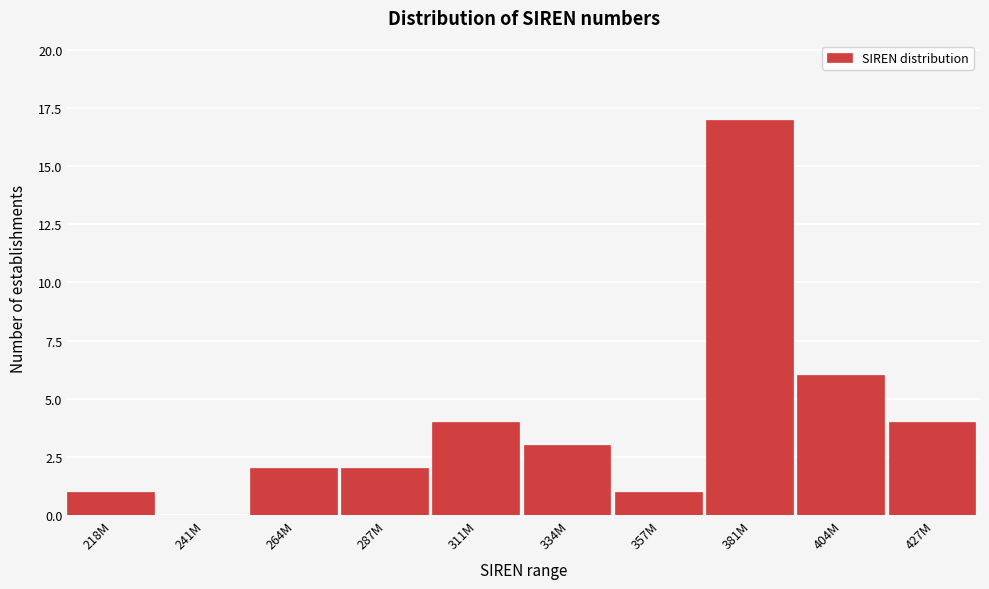

Reading left to right, extract all data points from this chart.

218M=1	241M=0	264M=2	287M=2	311M=4	334M=3	357M=1	381M=17	404M=6	427M=4